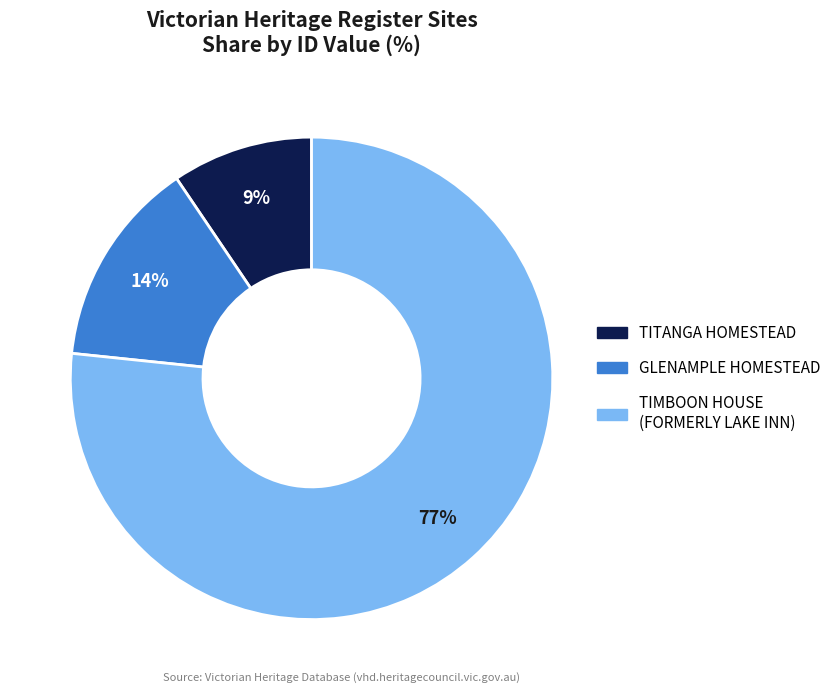

To the nearest percent, what is the combined percentage of GLENAMPLE HOMESTEAD and TIMBOON HOUSE (FORMERLY LAKE INN)?

91%